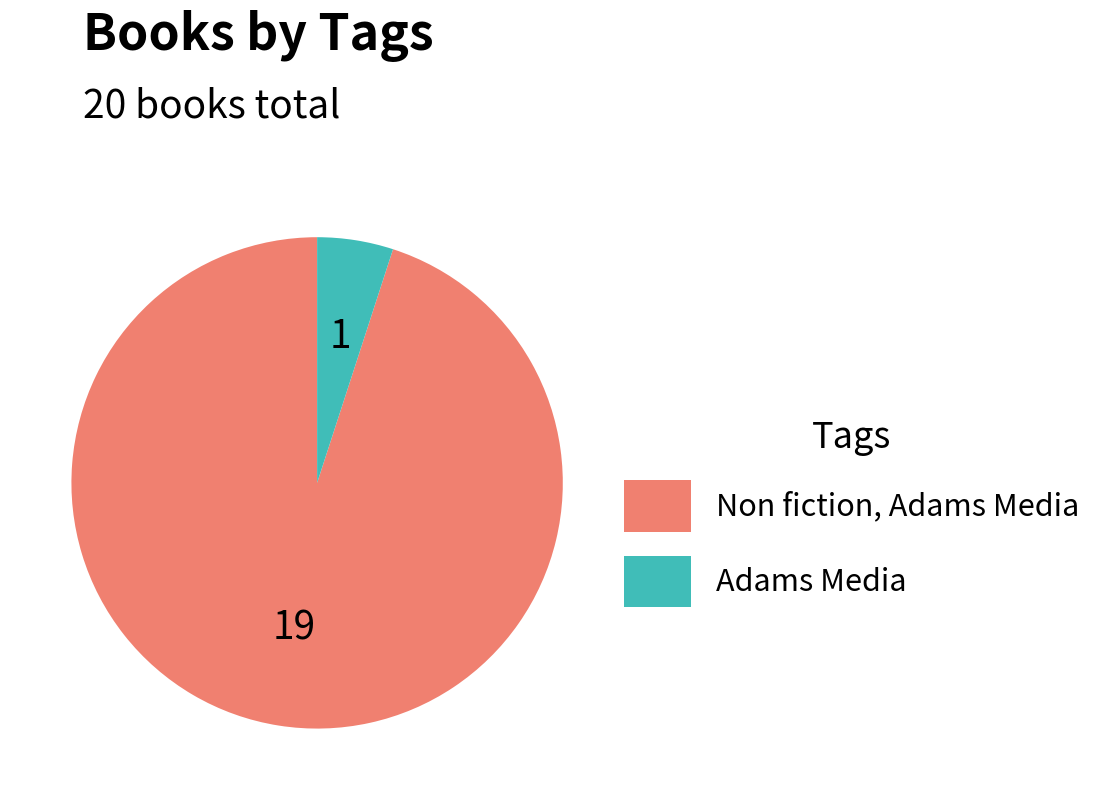

Is it true that Non fiction, Adams Media is 99% of the pie?

False